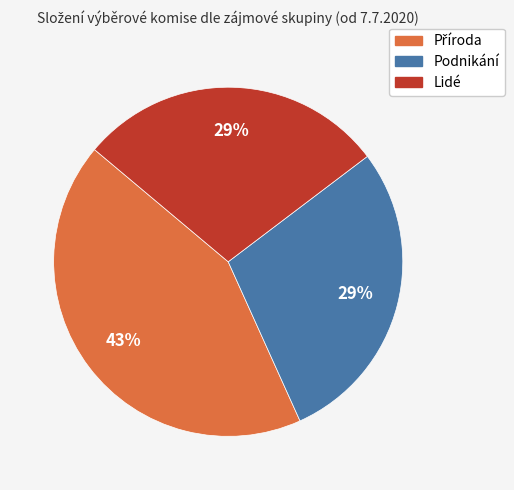

Combined, do Lidé and Podnikání account for over 50%?

Yes